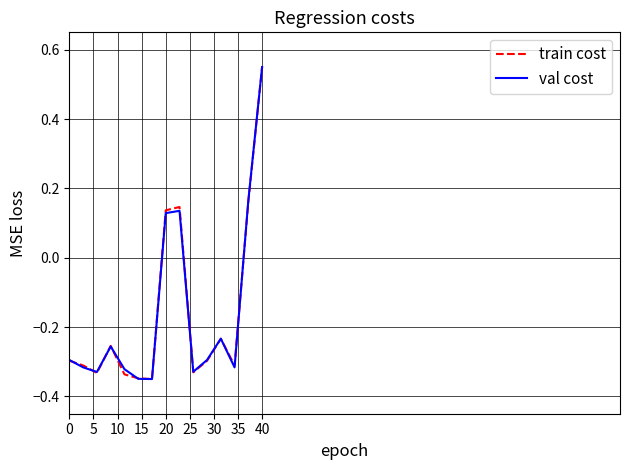

Does the chart display data point markers on the line(s)?

No